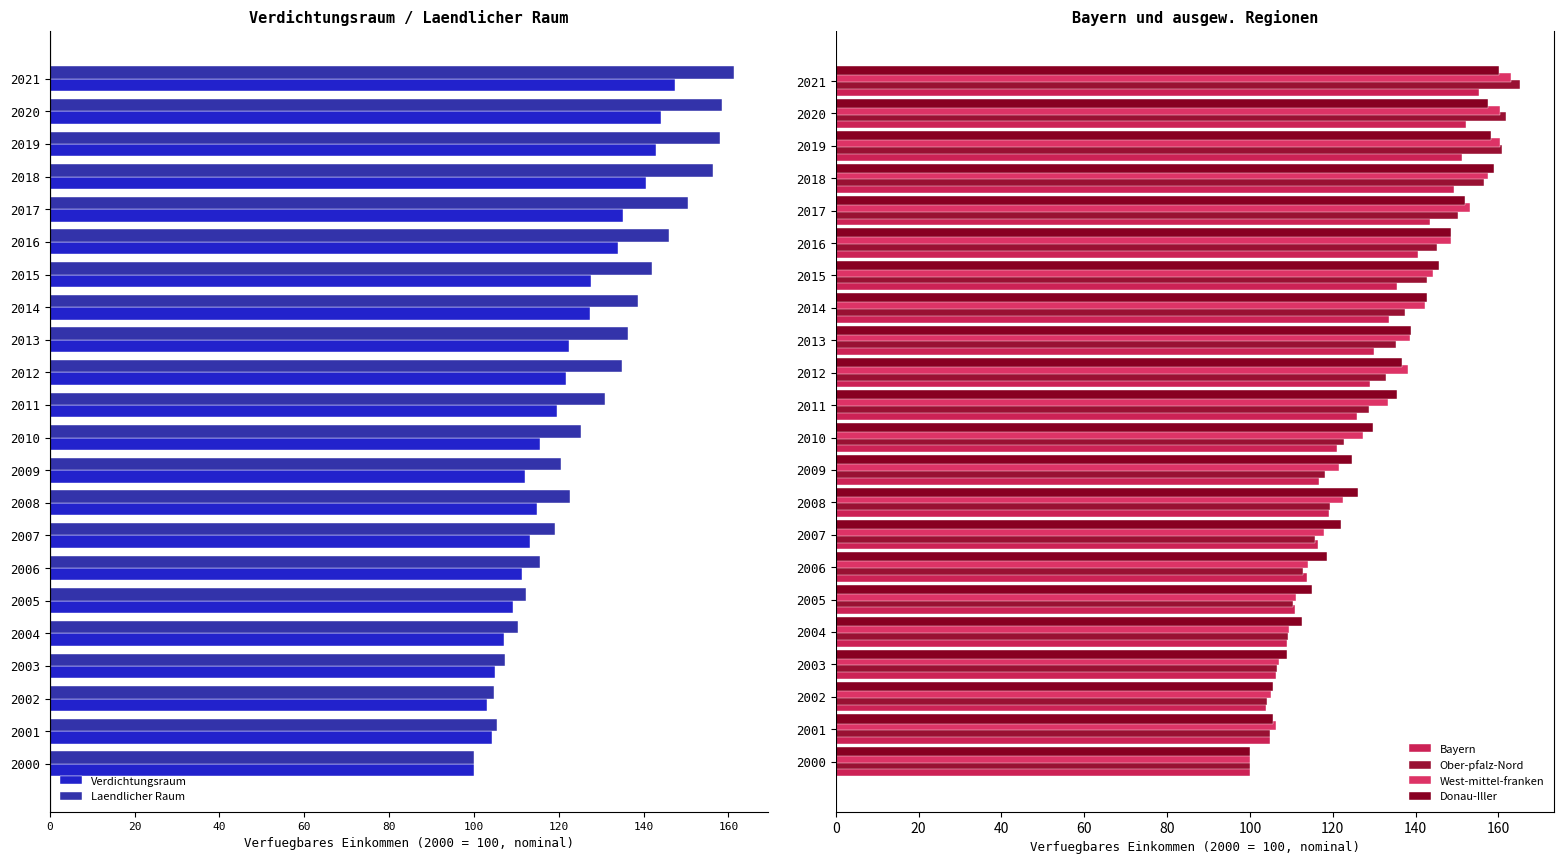

How many bars are there in total?

132